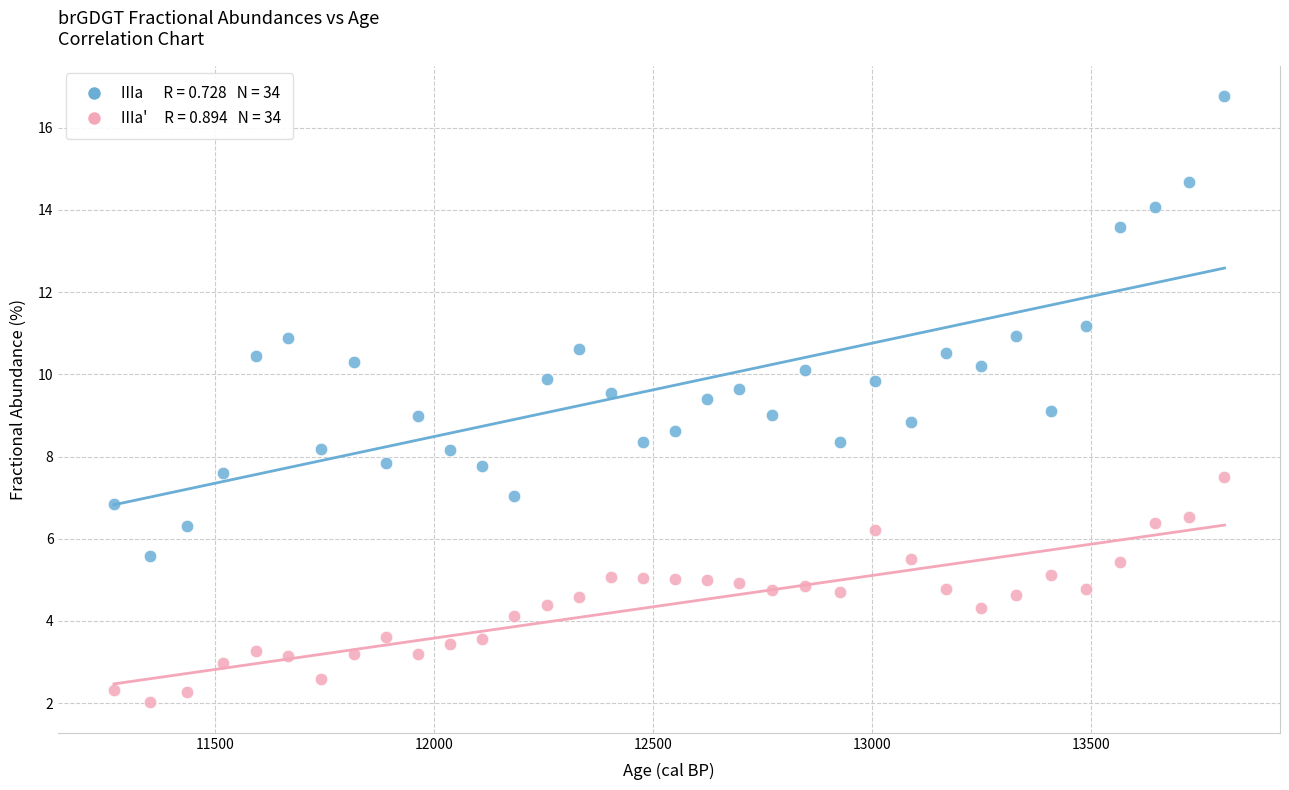

Across all data points, what is the range of X values (max minus min)?

2535.0